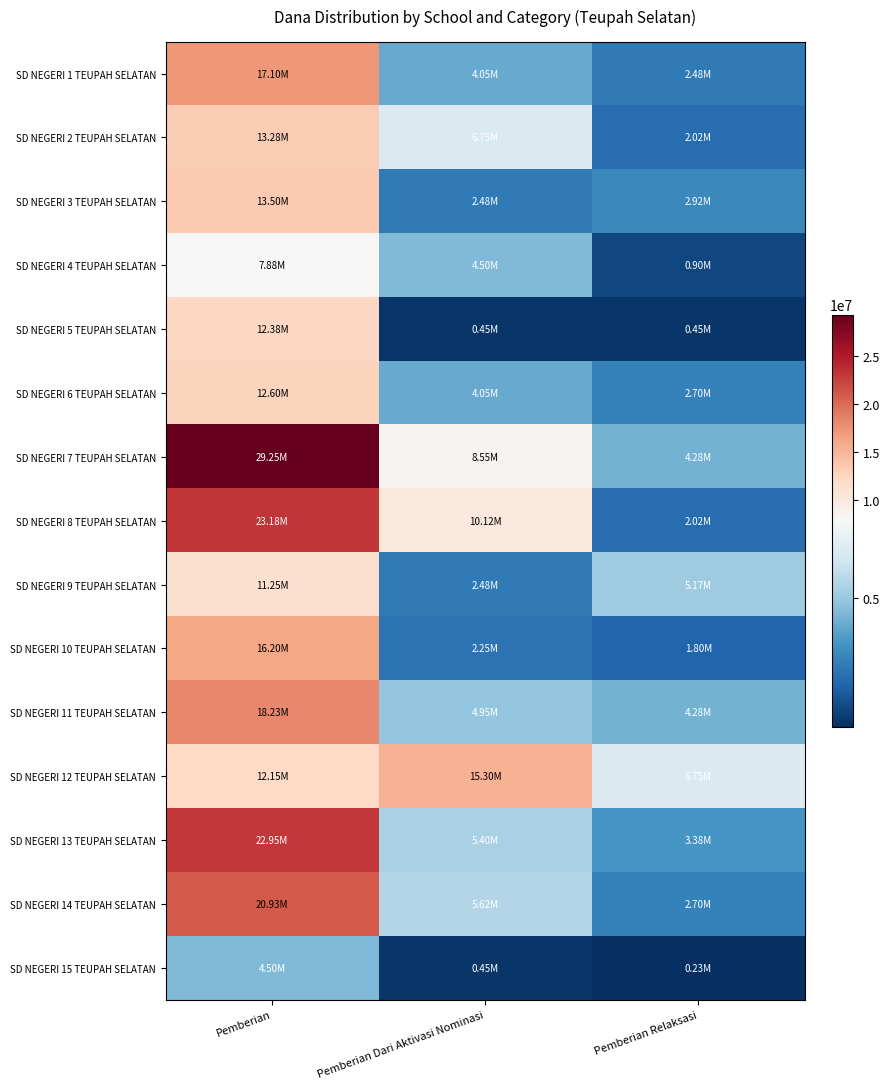

How many data points does each series have?

3